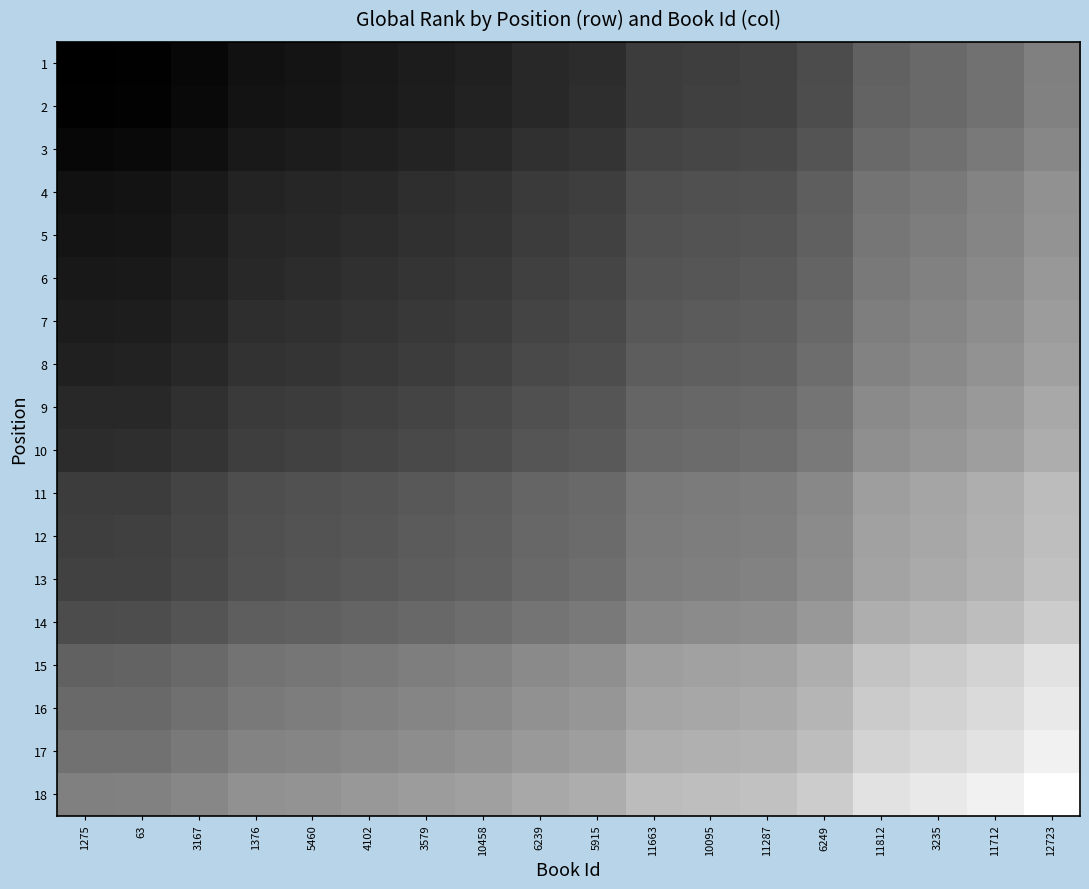

Which label corresponds to the largest value in the chart?

12723